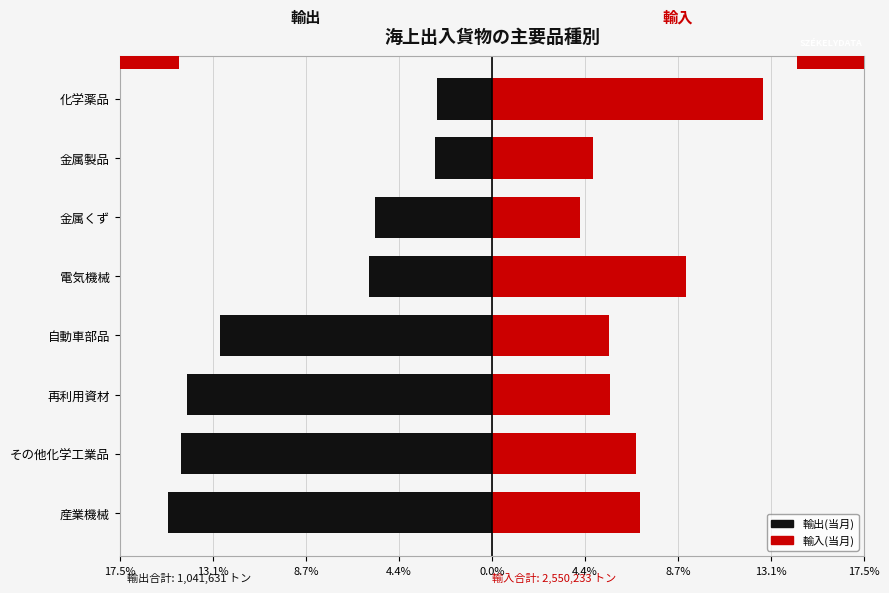

What are all the series names shown in the legend?

輸出(当月), 輸入(当月)